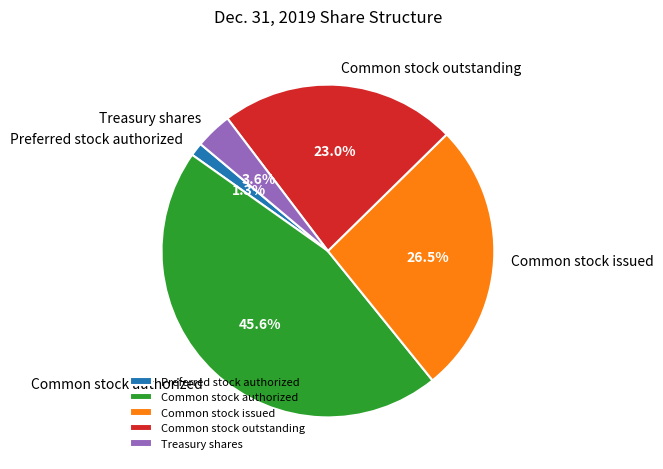

Which slice is the largest?

Common stock authorized